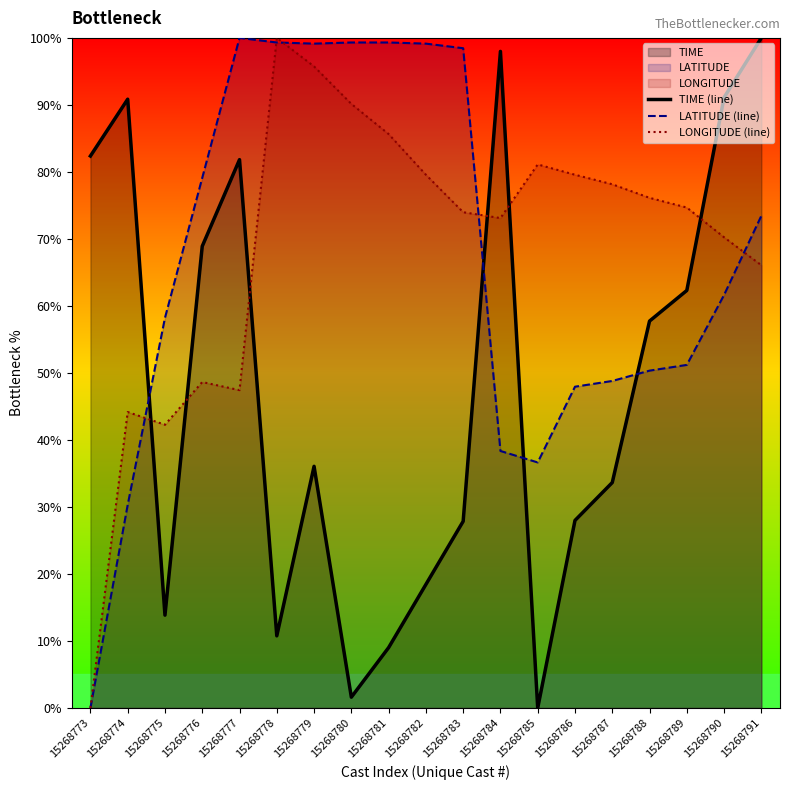

At which category does the chart reach its minimum across all series?

15268785